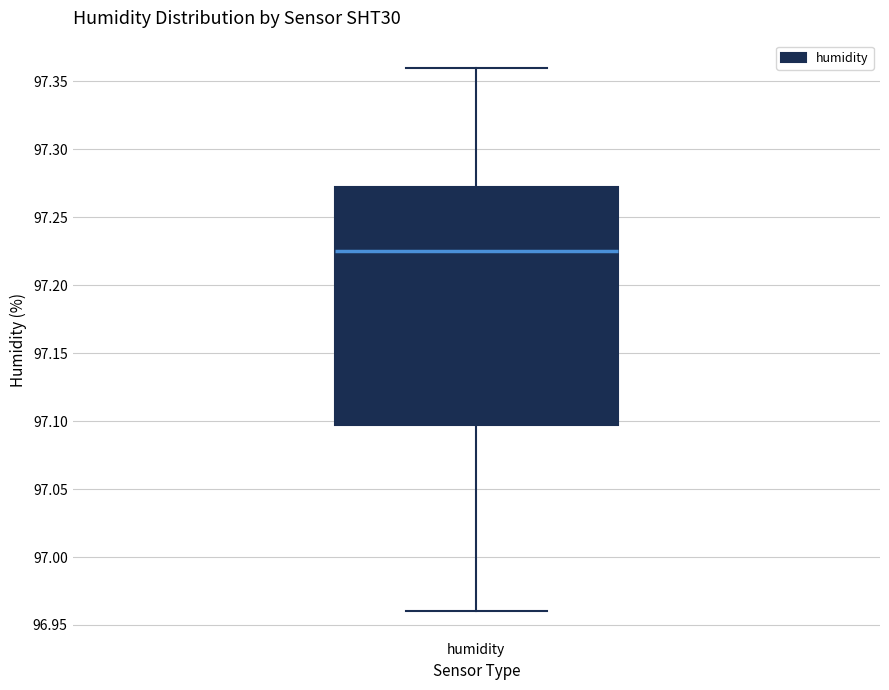

Where does the lower whisker of the box for humidity end on the y-axis? The values are not printed on the chart, so give them approximately, as read against the axis.

96.960